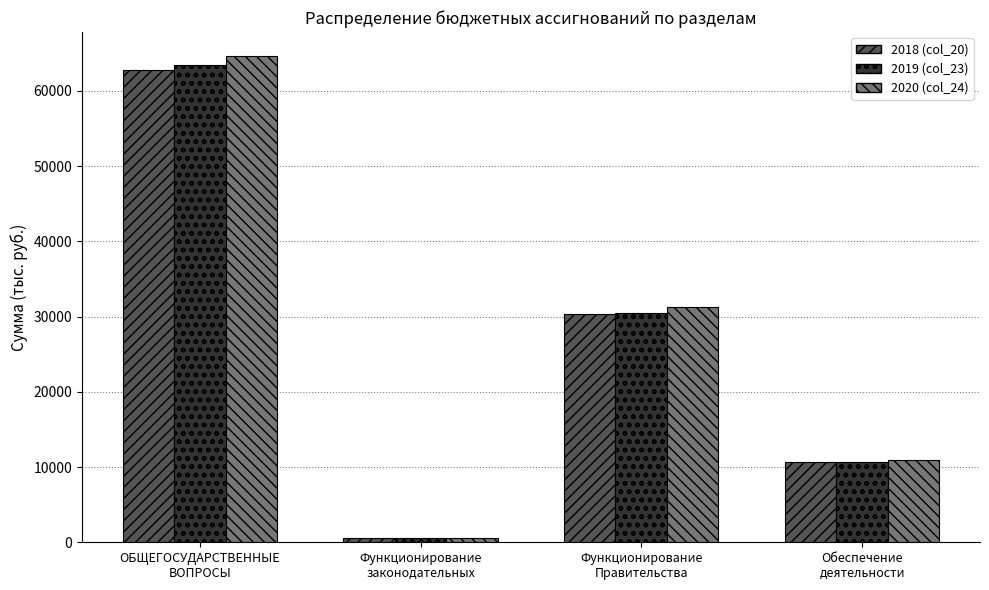

What is the difference between the maximum and second lowest values in the 2019 (col_23) series?

52768.1